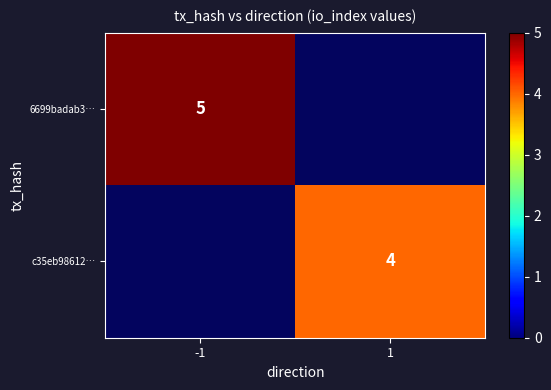

True or false: 6699badab3… has a value of 5 at -1.

True